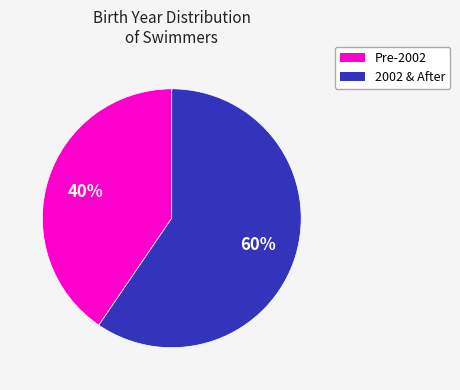

Does any single category account for the majority?

Yes